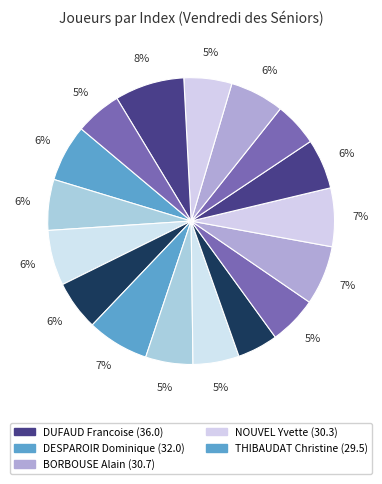

To the nearest percent, what is the difference between the largest and smallest slice percentages?

3%